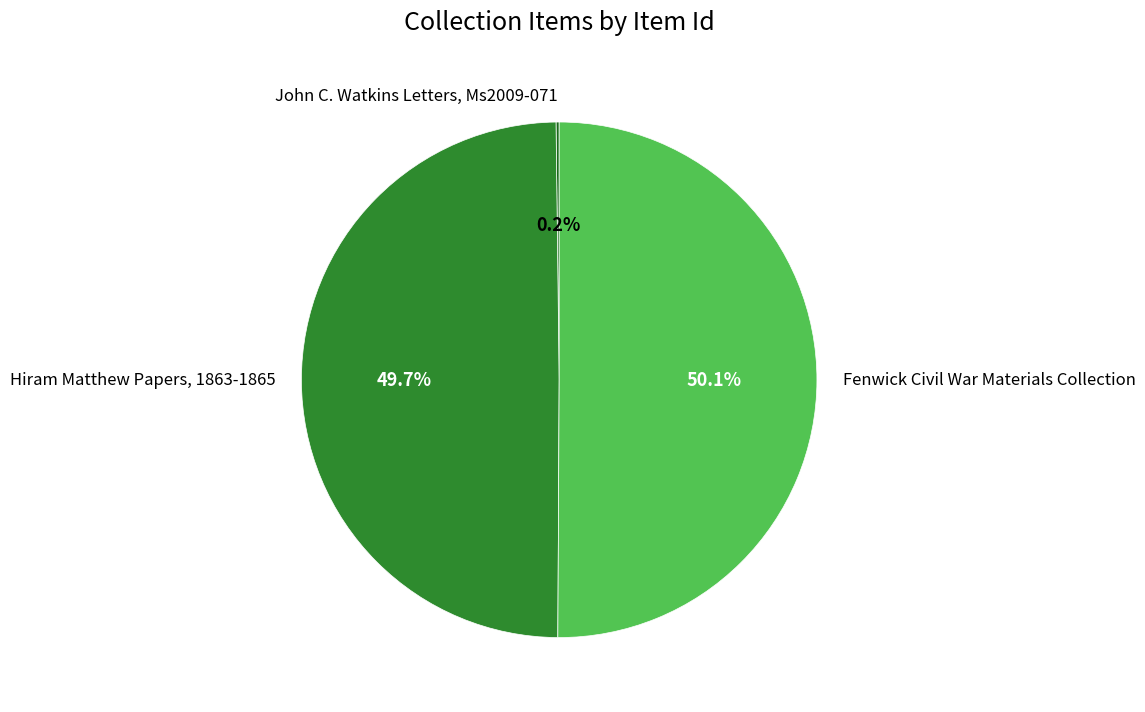

What is the ratio of the value at Fenwick Civil War Materials Collection to the value at Hiram Matthew Papers, 1863-1865?

1.0